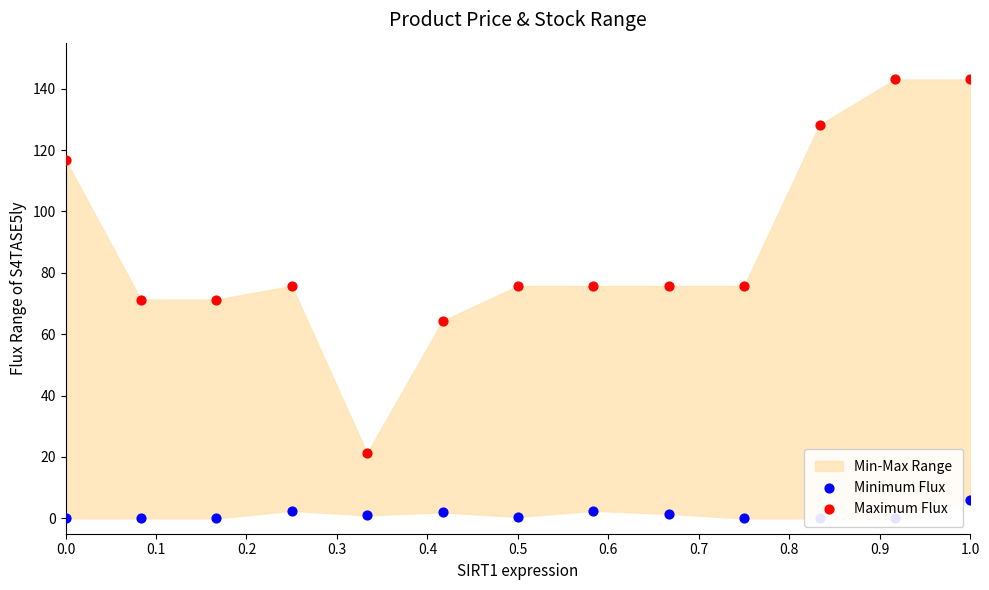

At how many categories does at least one series exceed 41?

12